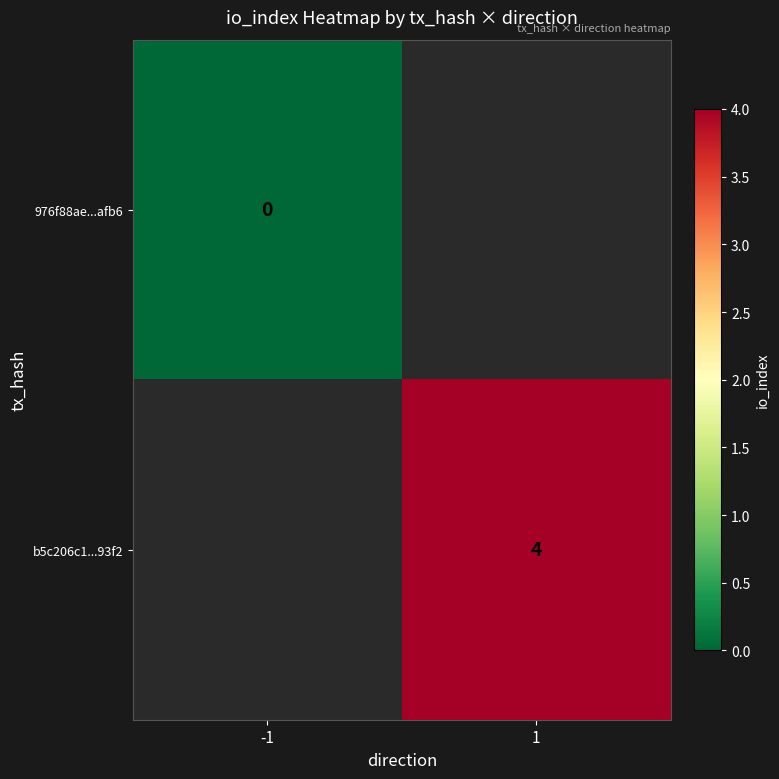

True or false: b5c206c1...93f2 has a value of 4 at 1.

True